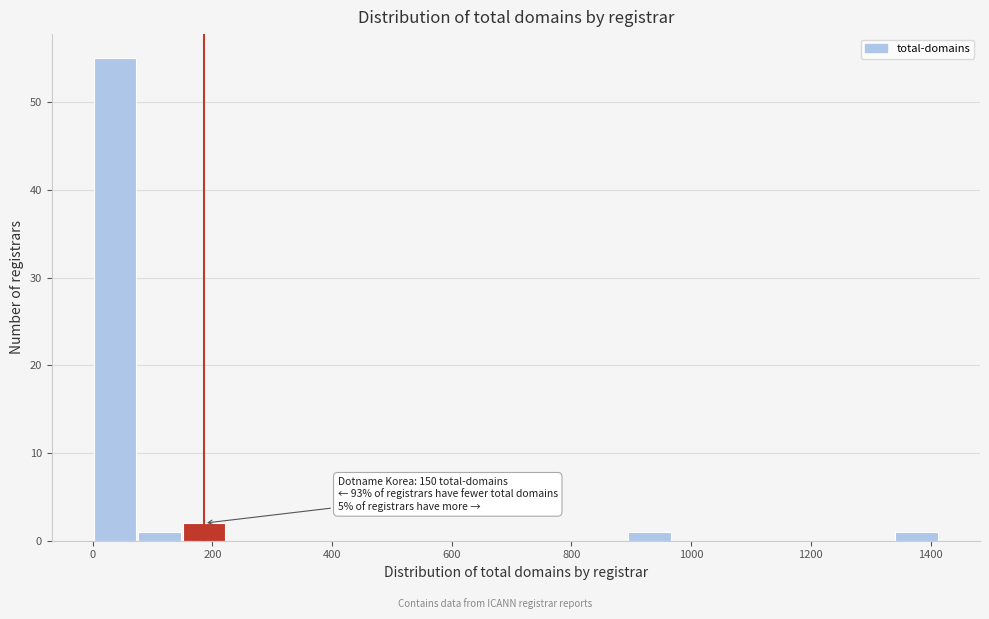

Around what value on the x-axis is the tallest bar? Give the approximate position of its centre, as read against the axis.

40